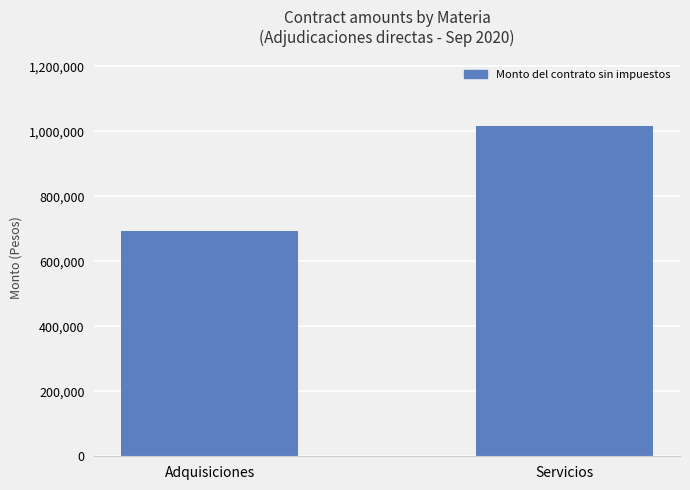

What is the difference between the maximum and minimum values?

325664.5